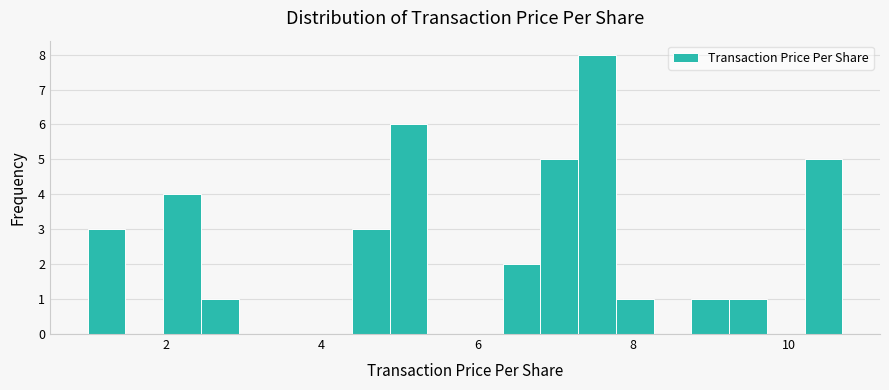

Read against the x-axis, roughly where is the centre of the tallest bar?

7.6